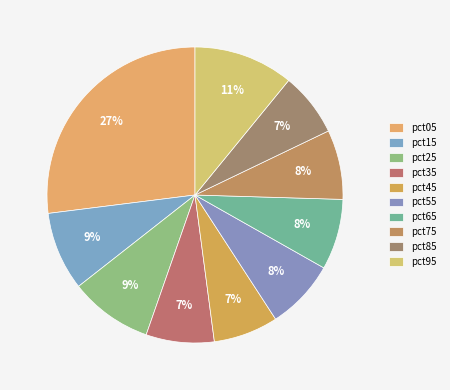

True or false: pct35 accounts for 1% of the total.

False